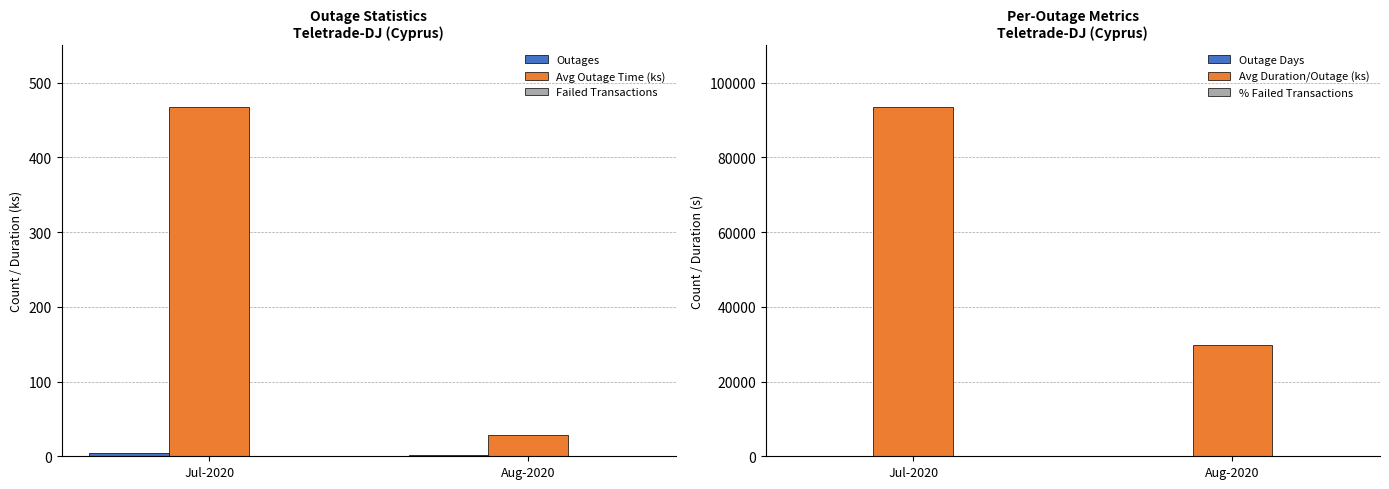

Does the chart contain stacked bars?

No